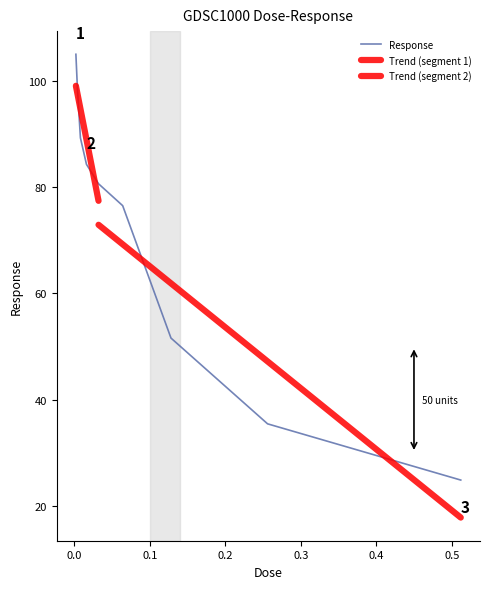

What is the ratio of the value at 0.256 to the value at 0.128?

0.7